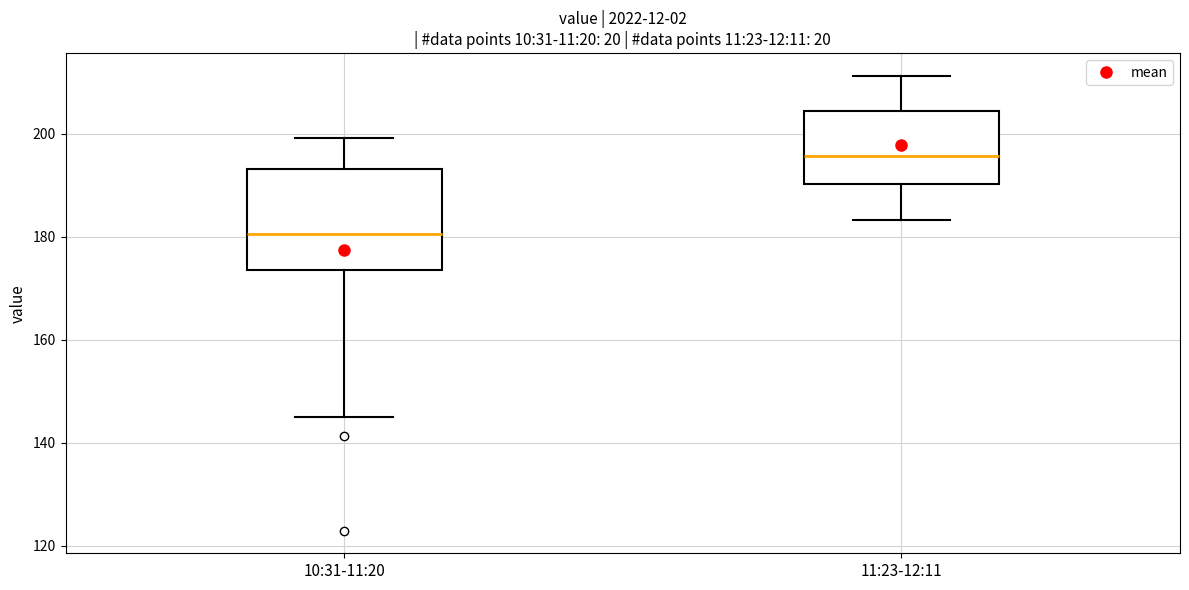

Reading left to right, read every box against the y-axis: the position of its median line, the range the box covers, and the ends of its whiskers. The values are not printed on the chart, so give them approximately, as read against the axis.

10:31-11:20: median 180, box 174 to 194, whiskers 146 to 200
11:23-12:11: median 196, box 190 to 204, whiskers 184 to 212